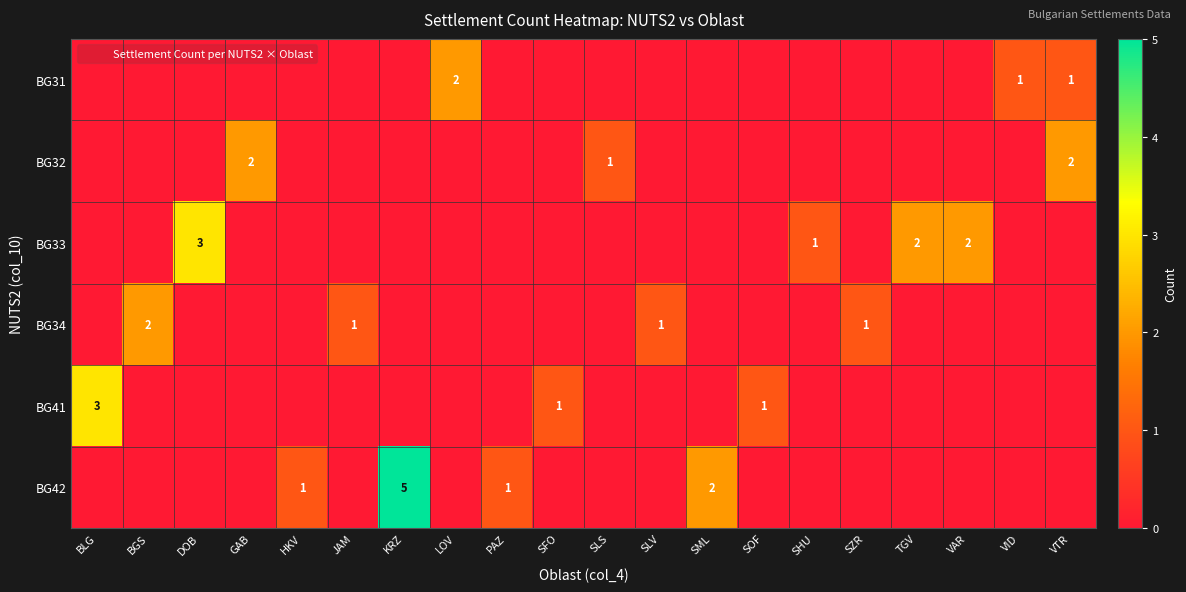

What is the difference between the maximum and minimum values in the BG42 series?

5